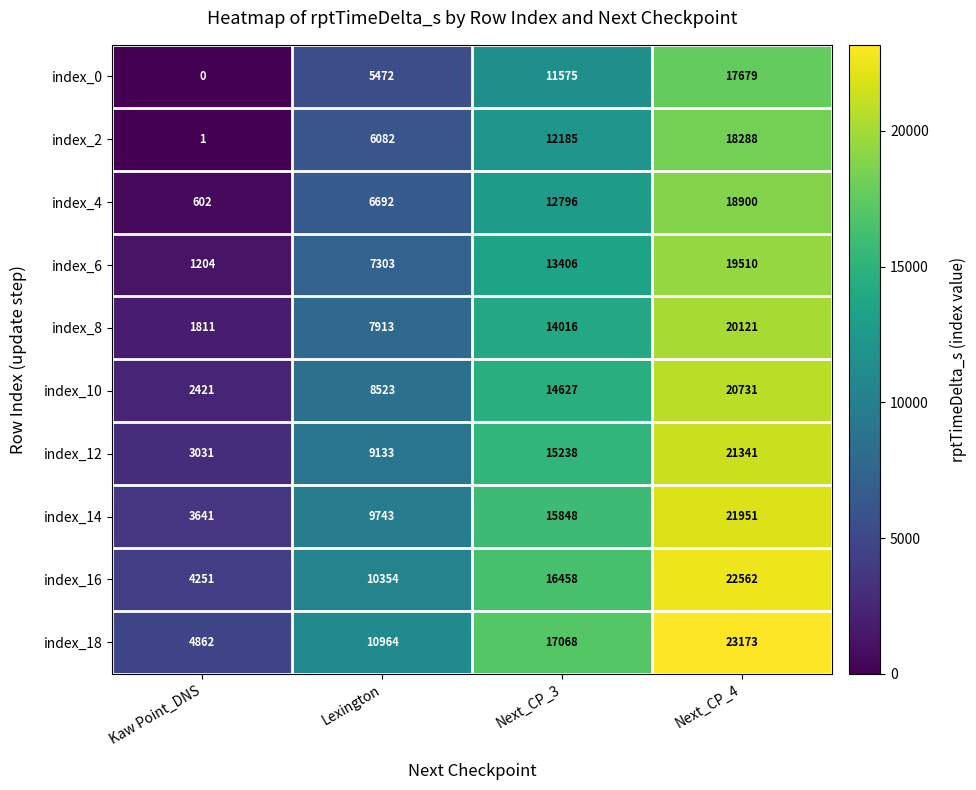

Where is index_12 nearest to the value 12186?

Next_CP_3